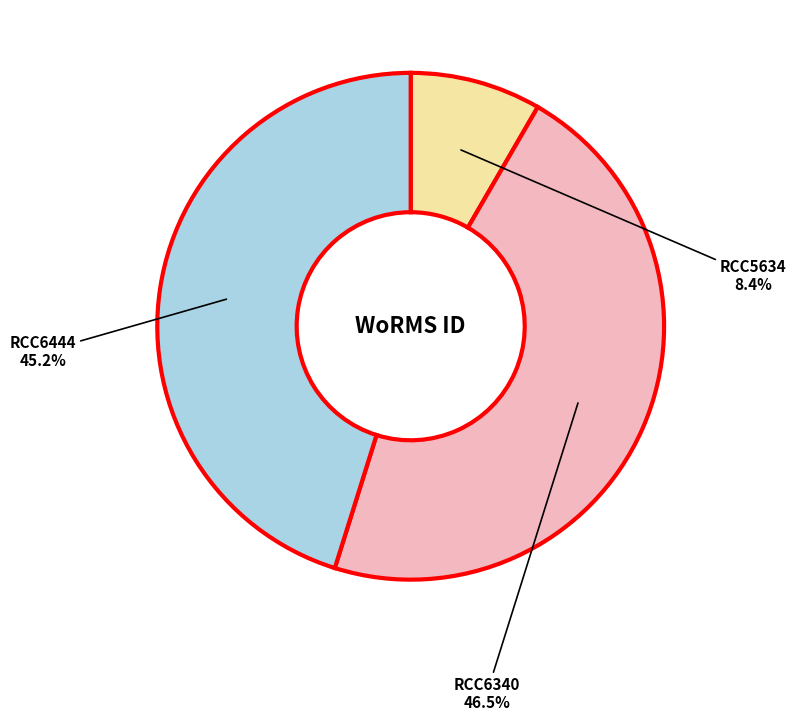

Is there any slice that represents more than half of the pie?

No